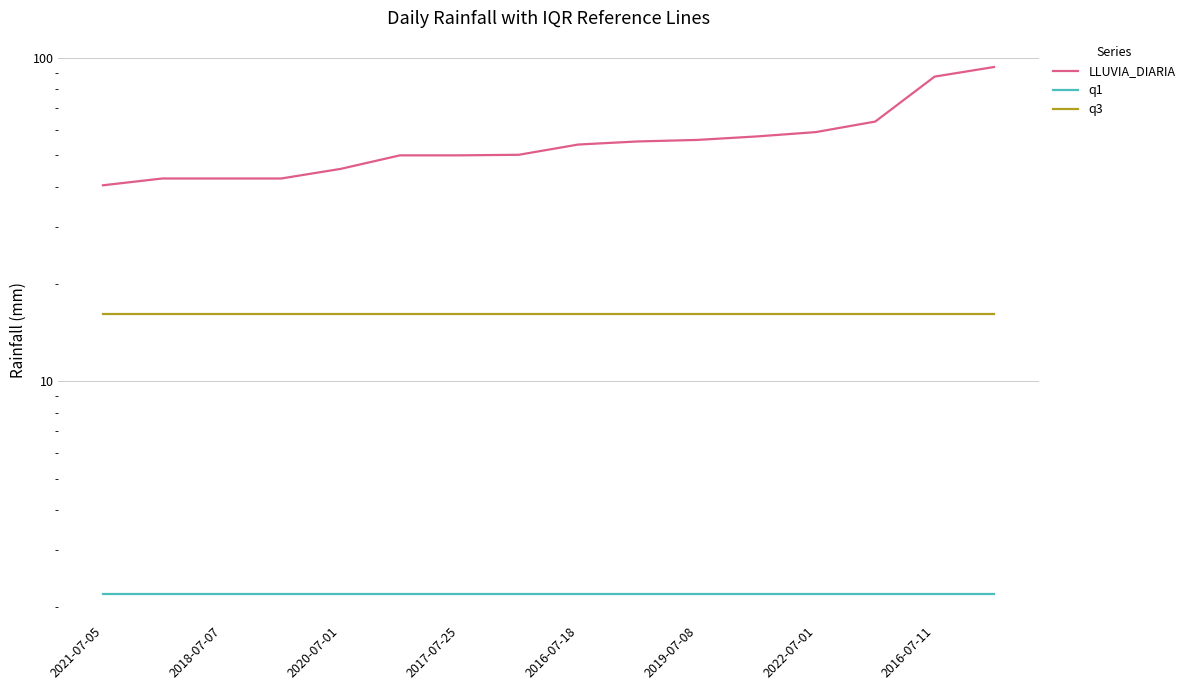

True or false: q1 and LLUVIA_DIARIA cross at least once.

False